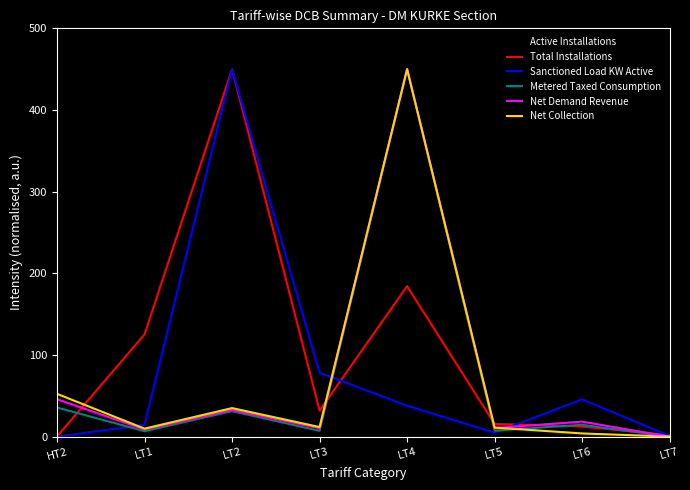

What is the greatest value displayed?

450.0